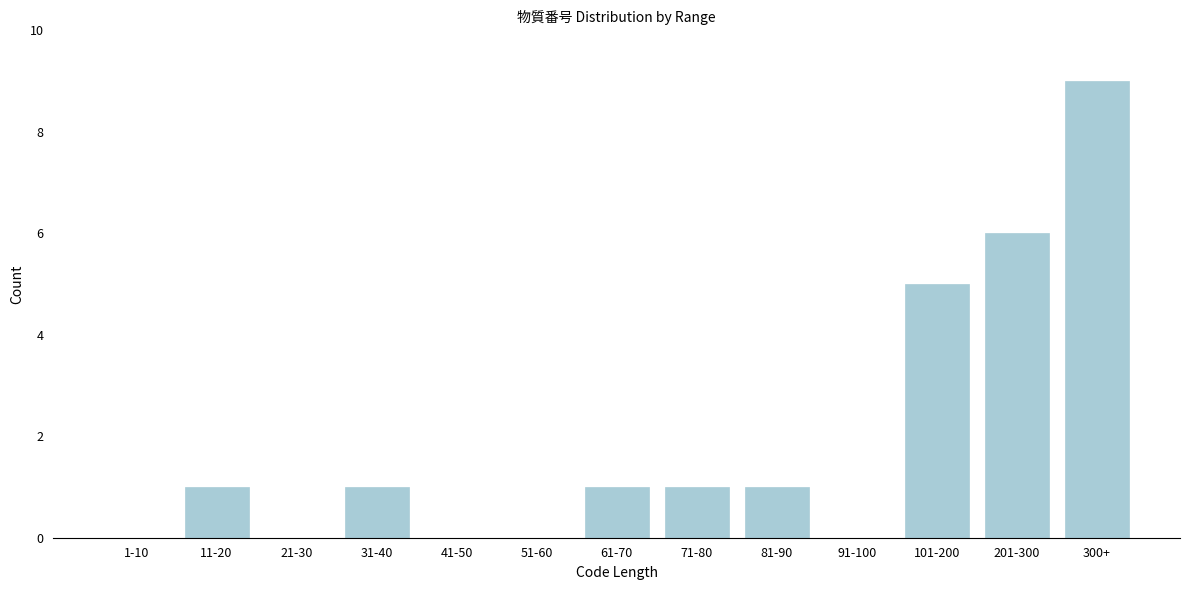

Reading left to right, extract all data points from this chart.

1-10=0	11-20=1	21-30=0	31-40=1	41-50=0	51-60=0	61-70=1	71-80=1	81-90=1	91-100=0	101-200=5	201-300=6	300+=9